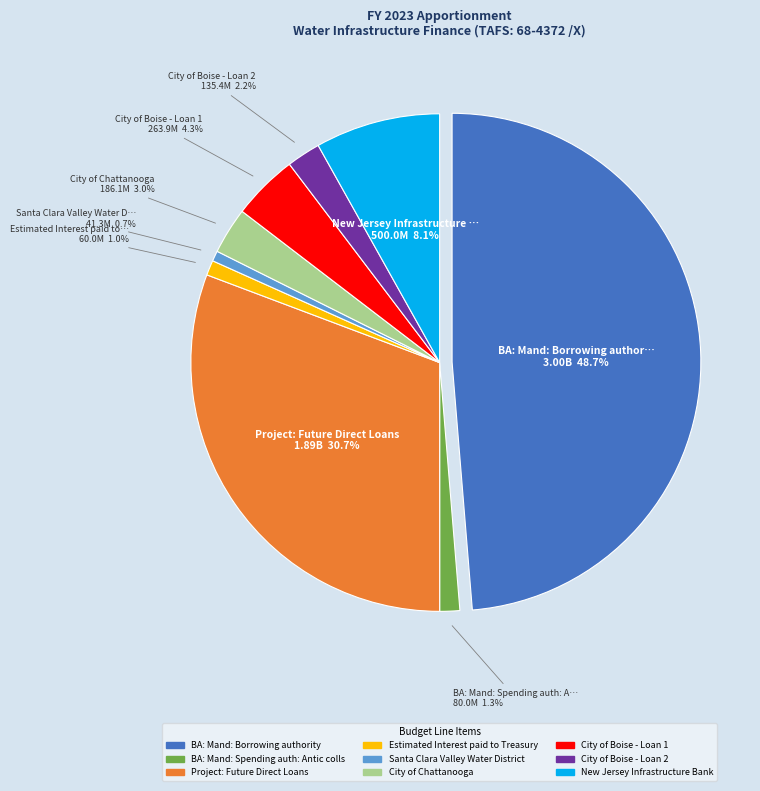

The New Jersey Infrastructure Bank slice represents 8% of the pie. True or false?

True